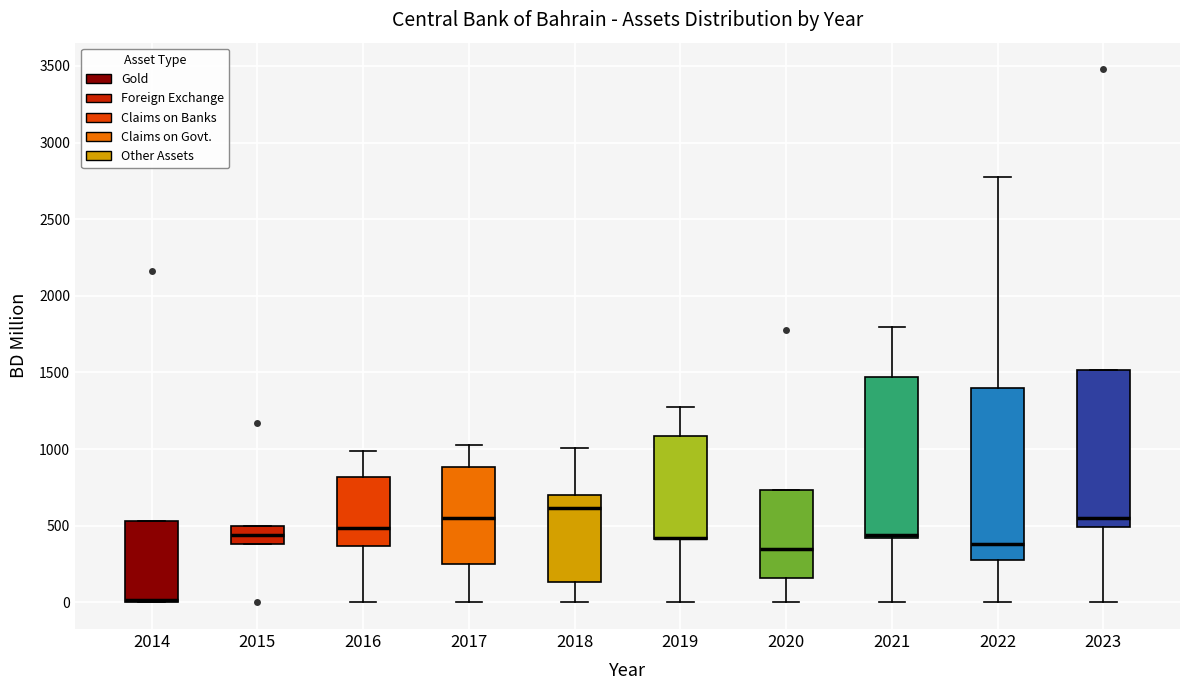

Comparing the boxes themselves (not the whiskers), which one is the tallest?

2022